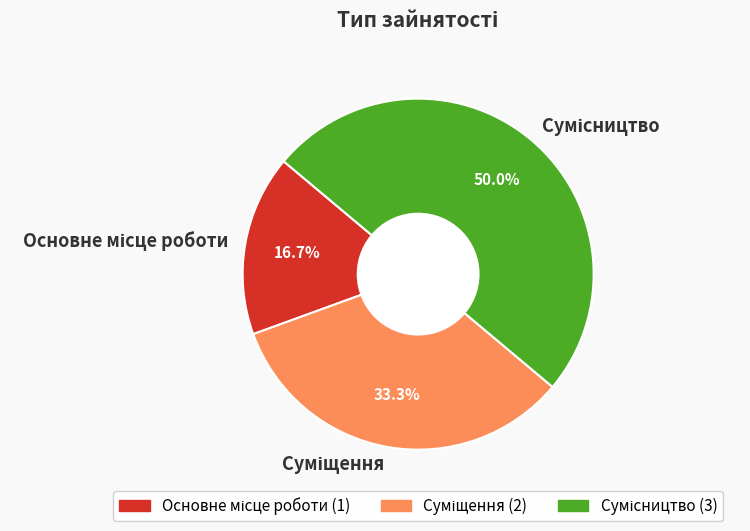

Count the number of slices in the pie.

3